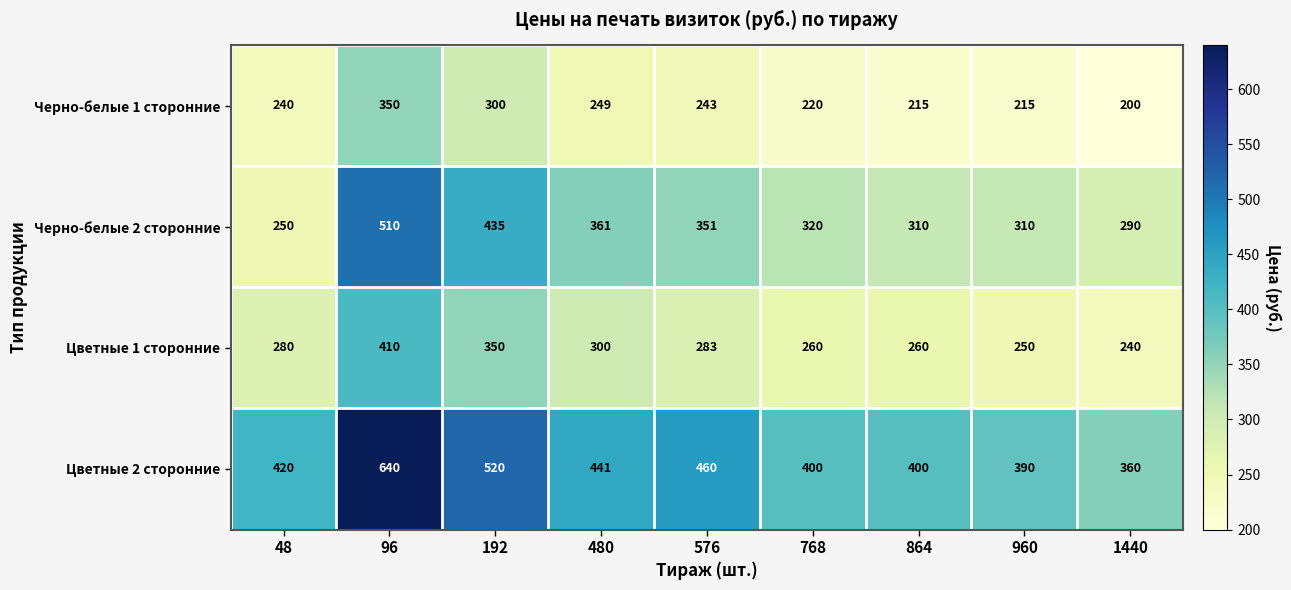

True or false: Черно-белые 1 сторонние has a value of 419 at 192.

False